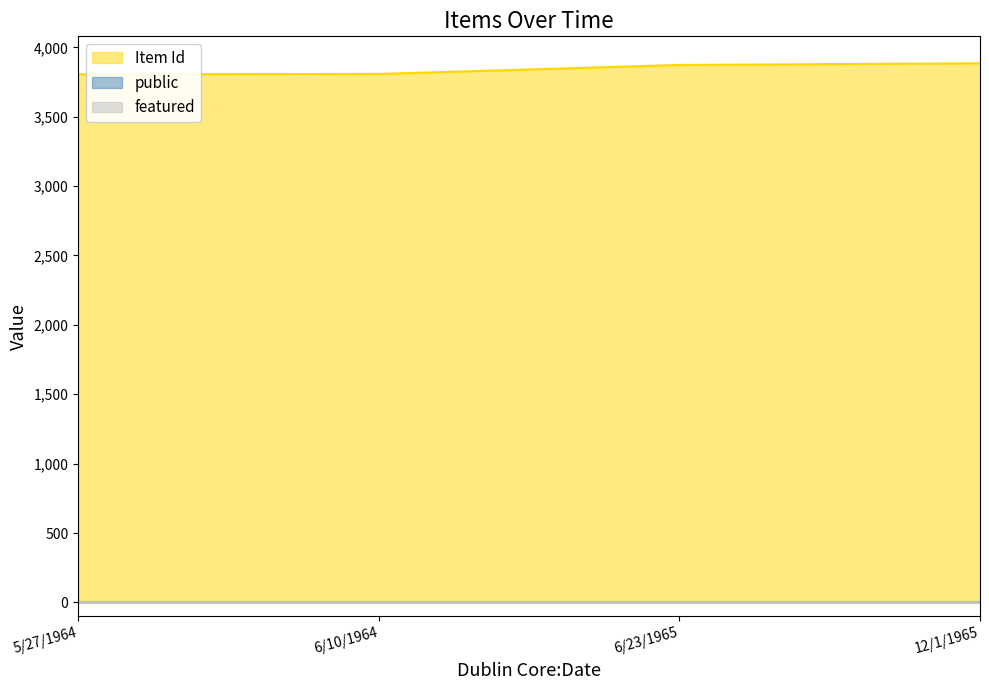

Does the chart have visible grid lines?

No